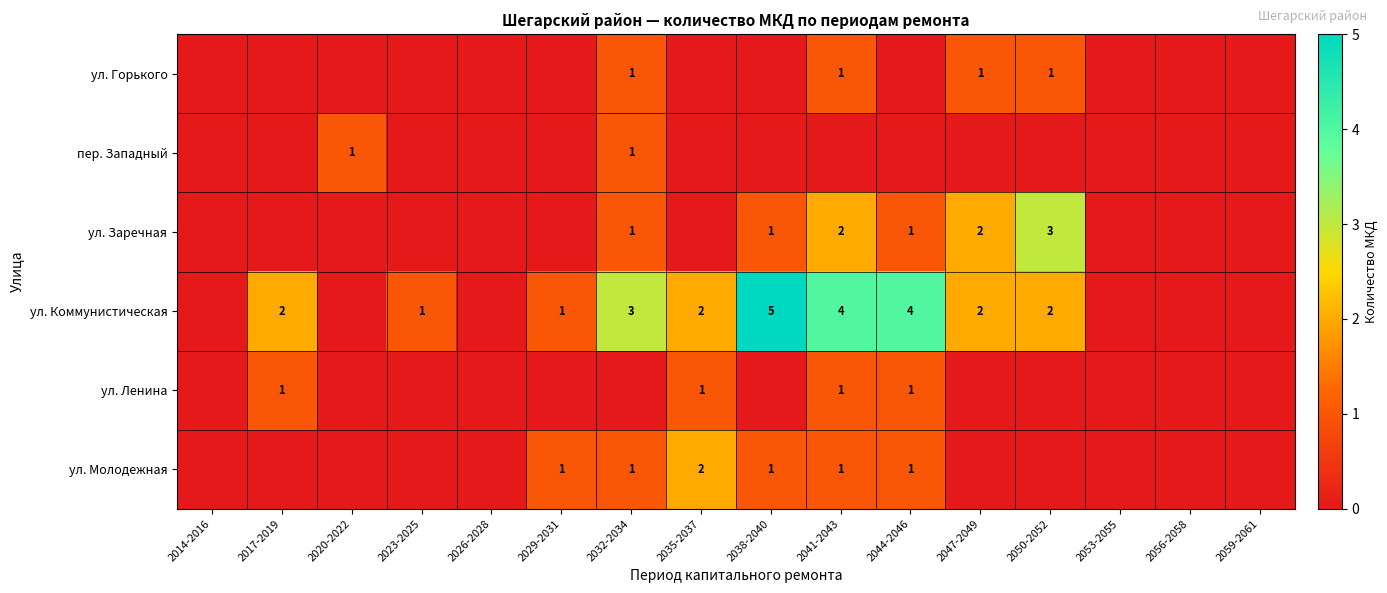

What is the sum of the ул. Заречная values at 2047-2049 and 2038-2040?

3